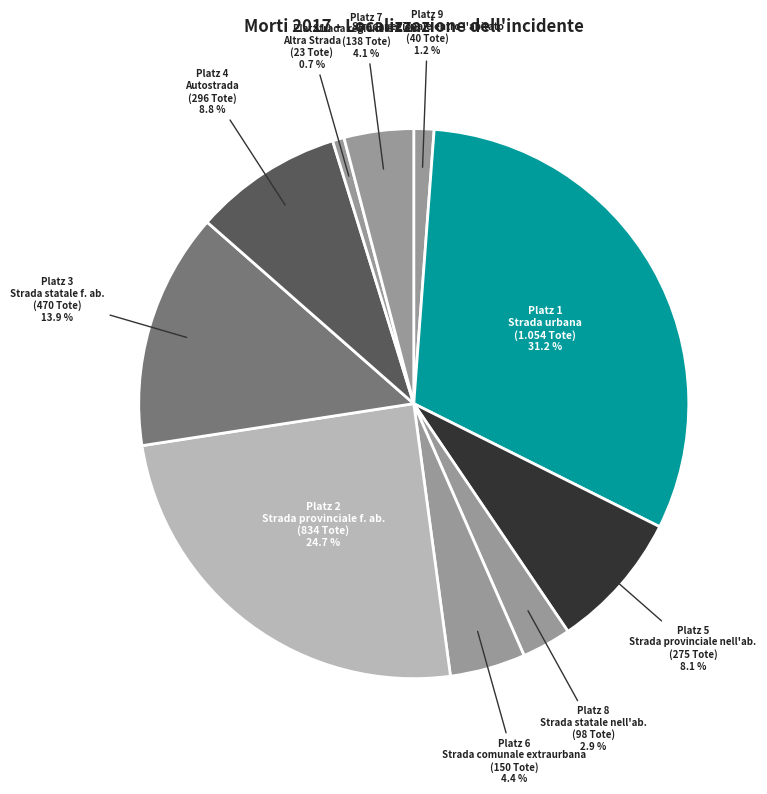

Count the number of slices in the pie.

10